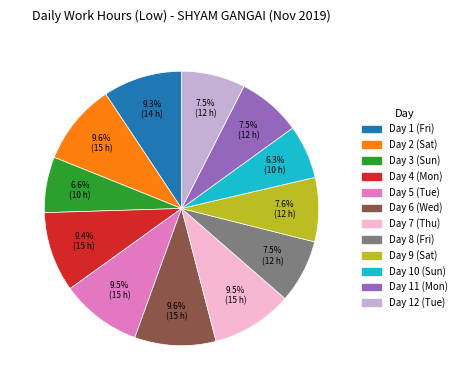

Does Day 4 (Mon) account for over 50% of the chart?

No